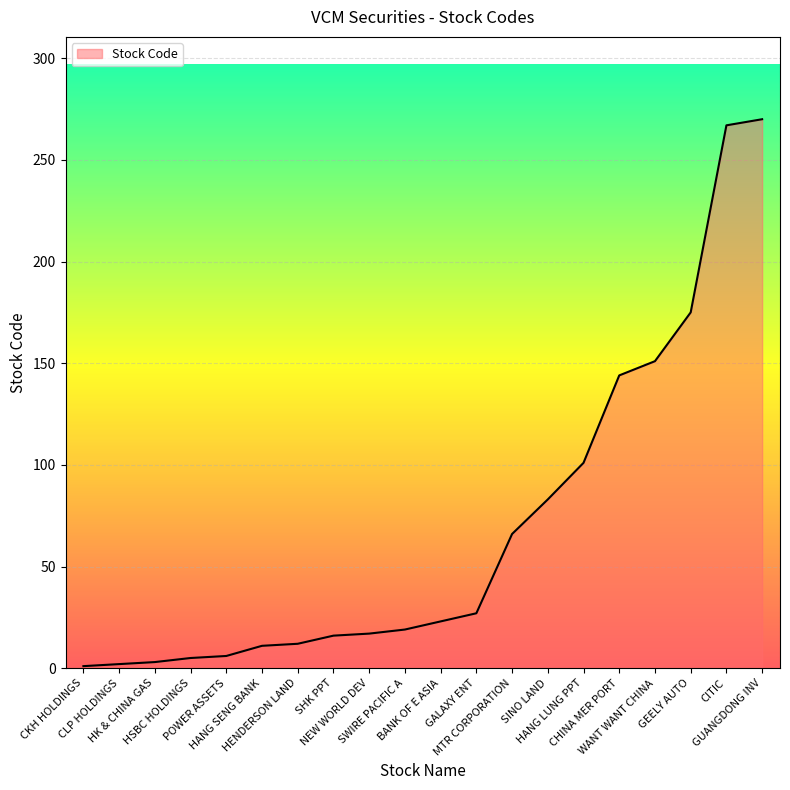

The value at WANT WANT CHINA is 76. True or false?

False